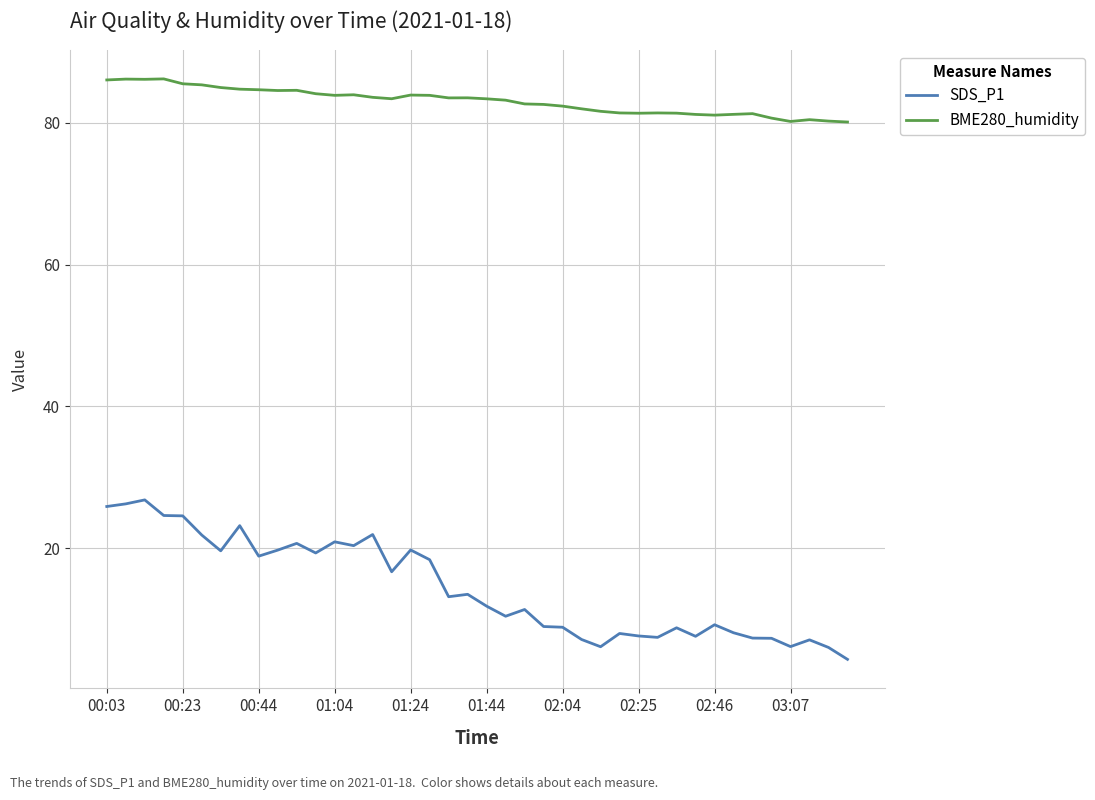

Which series has the widest spread of values?

SDS_P1